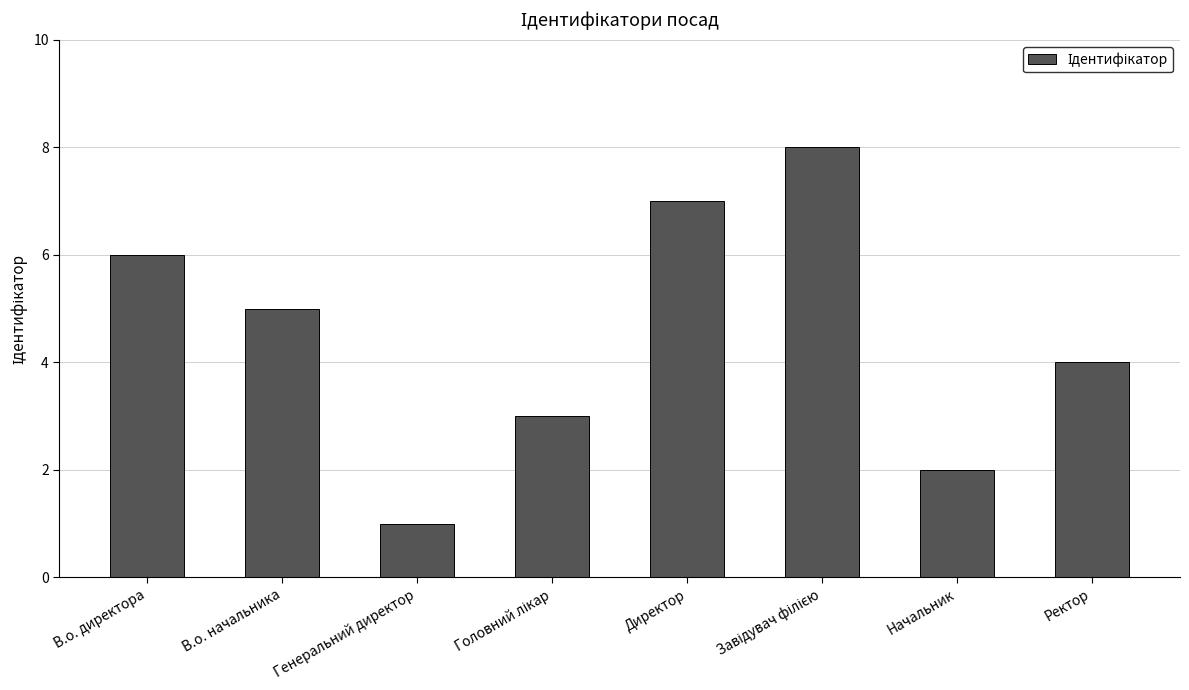

What is the label of the 8th bar from the left?

Ректор